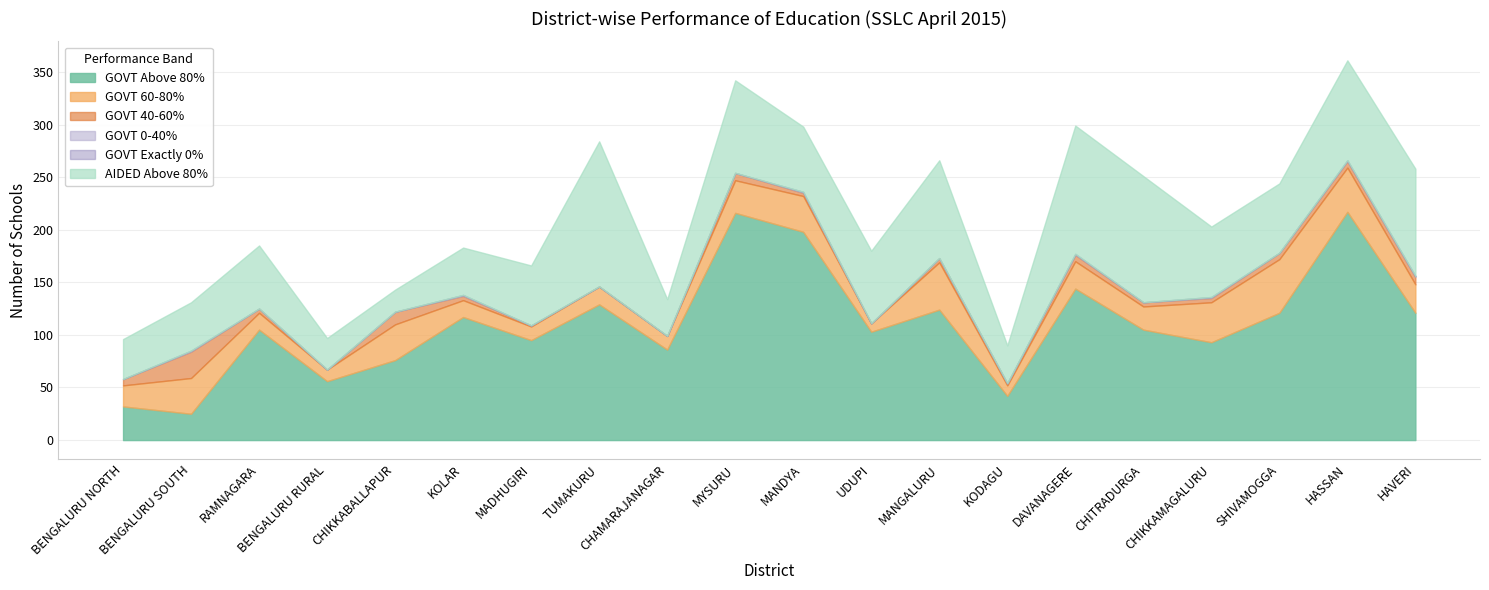

What is the total value across all series at RAMNAGARA?

185